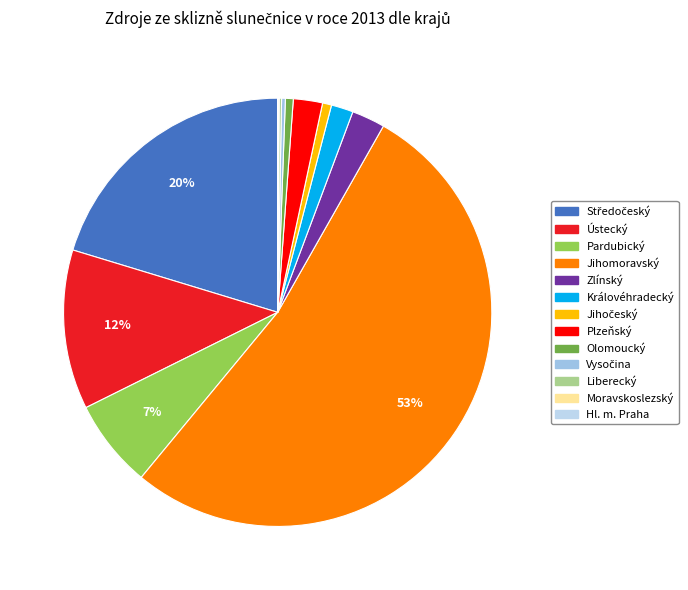

Rank the categories by value from highest to lowest.

Jihomoravský, Středočeský, Ústecký, Pardubický, Zlínský, Plzeňský, Královéhradecký, Jihočeský, Olomoucký, Vysočina, Liberecký, Moravskoslezský, Hl. m. Praha